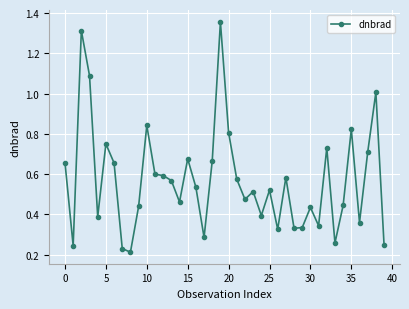

True or false: there are more than 0 points higher than both neighbors.

True